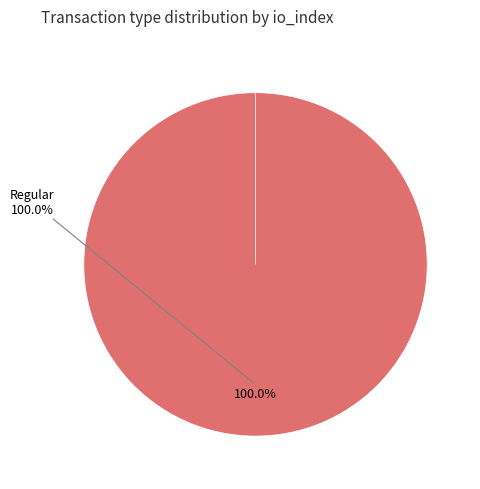

How many segments does this pie chart have?

2